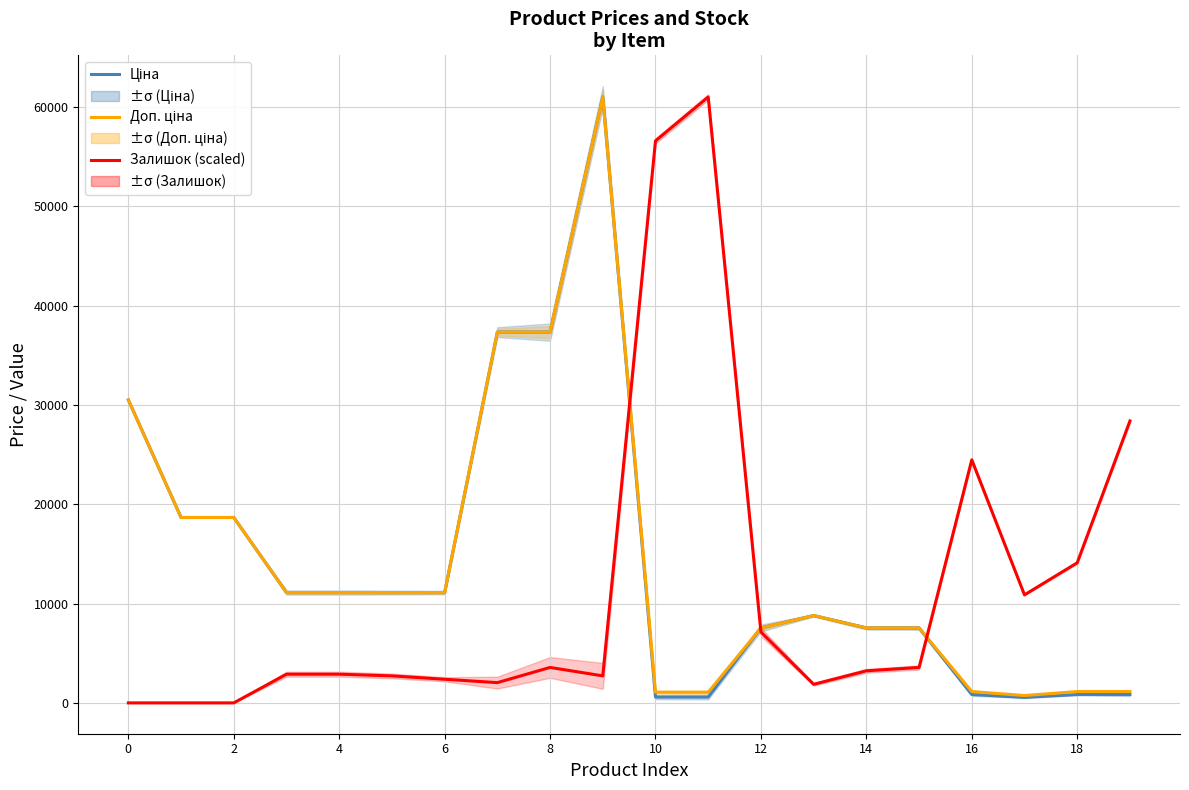

At which category does Доп. ціна reach its first local valley?

17